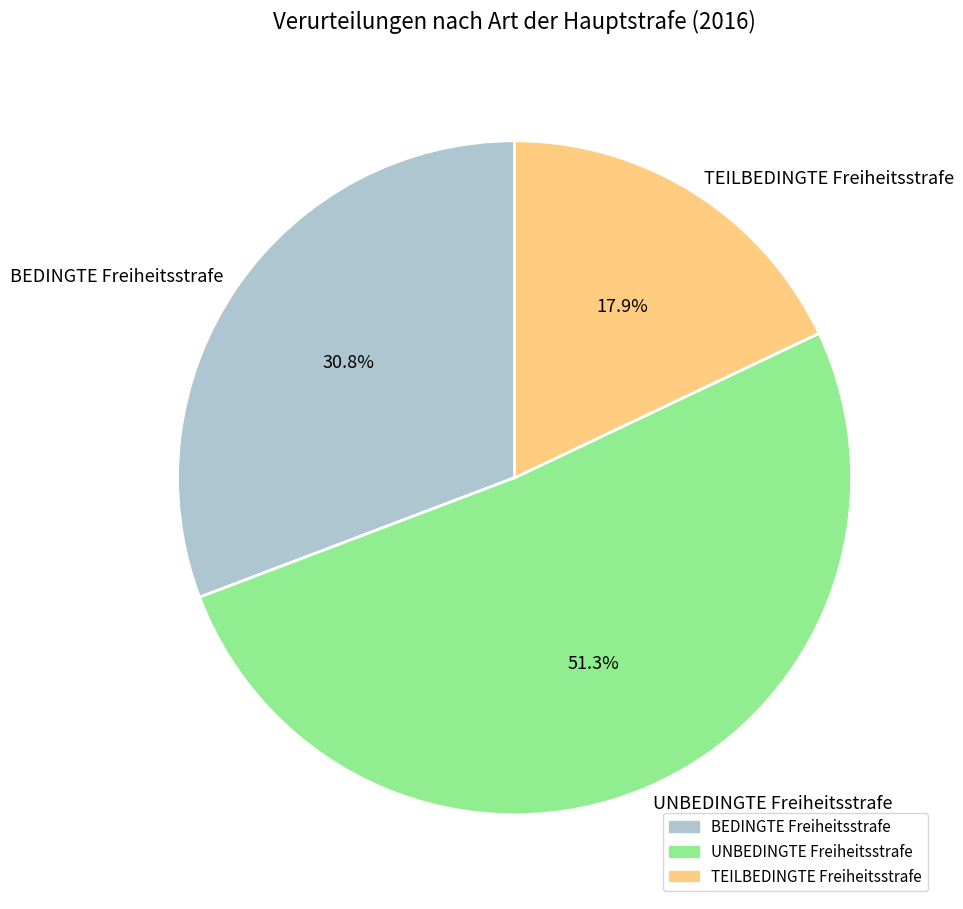

What is the smallest slice in the pie chart?

TEILBEDINGTE Freiheitsstrafe